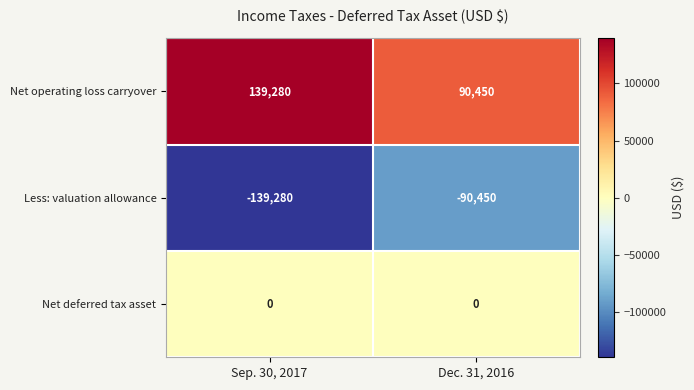

Which series has the largest total across all categories?

Net operating loss carryover